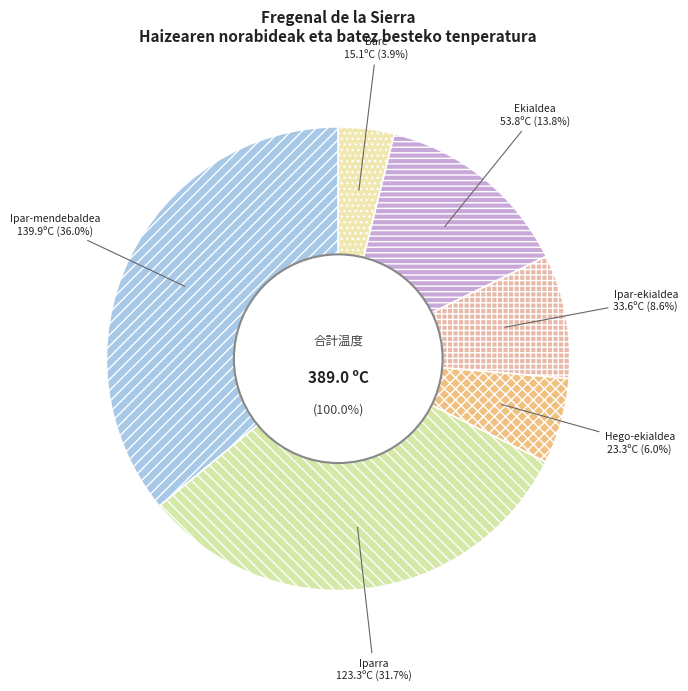

Which category has the biggest portion of the pie?

Ipar-mendebaldea (17:00)